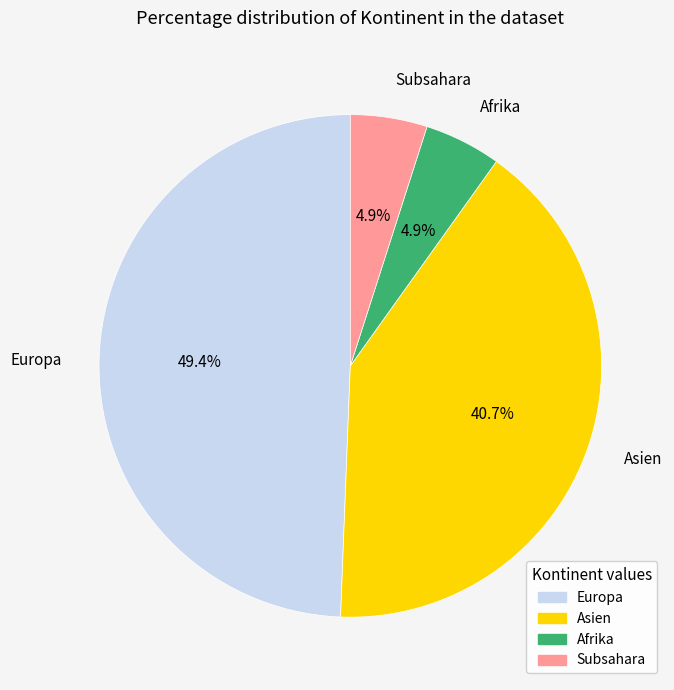

Is there a majority slice in this chart?

No